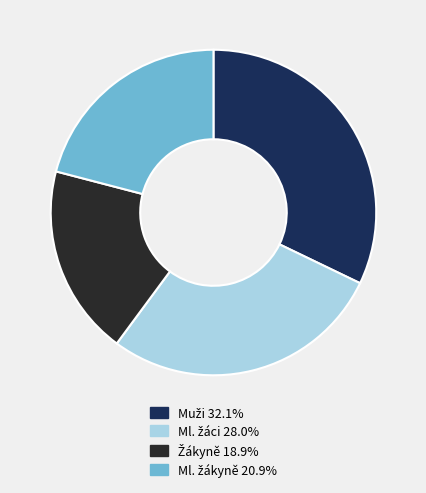

Does any single category account for the majority?

No